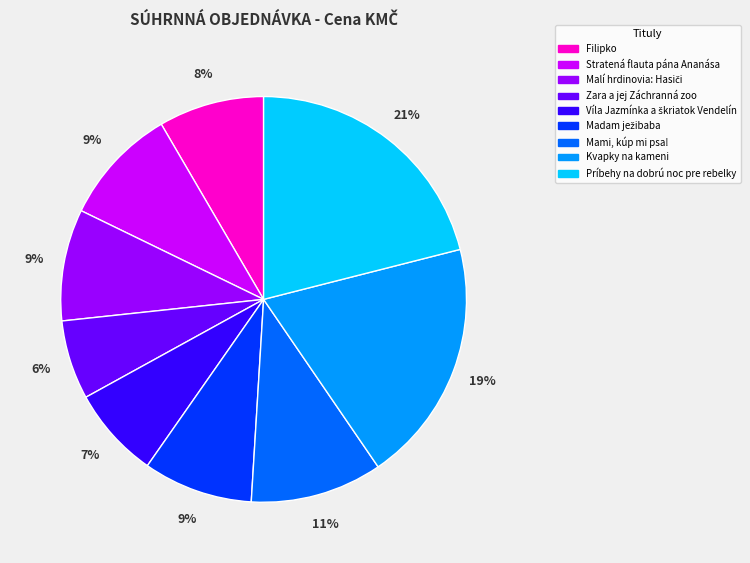

Is there a majority slice in this chart?

No